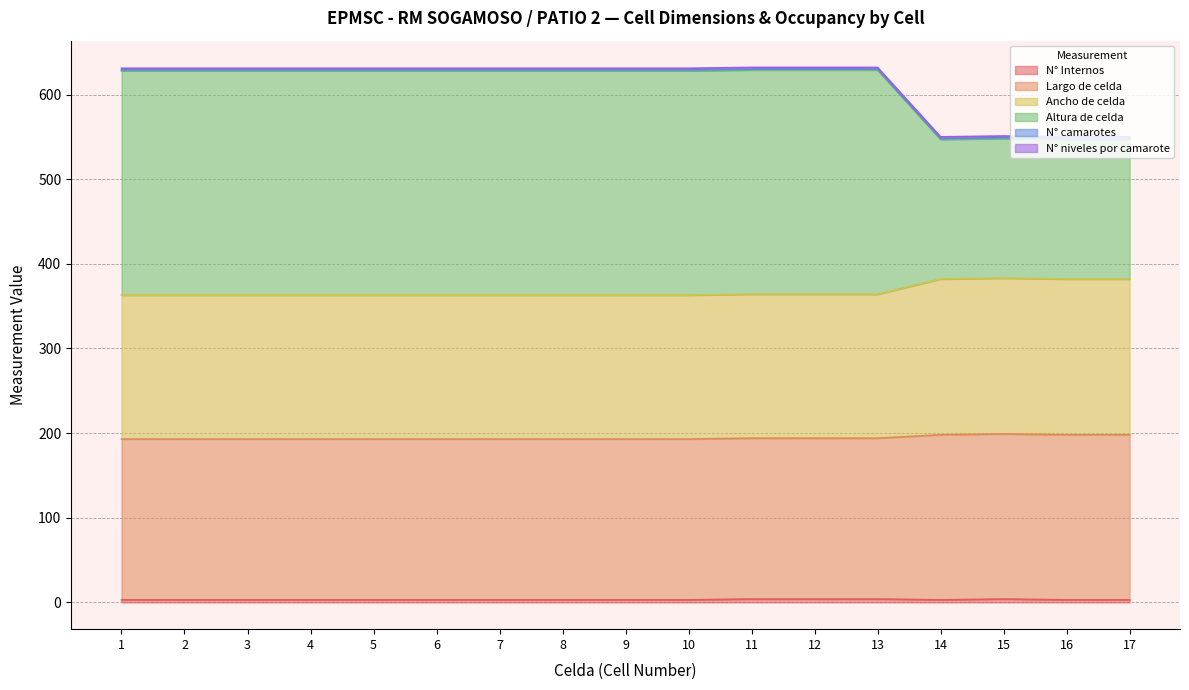

Which category has the lowest value in the Altura de celda series?

14